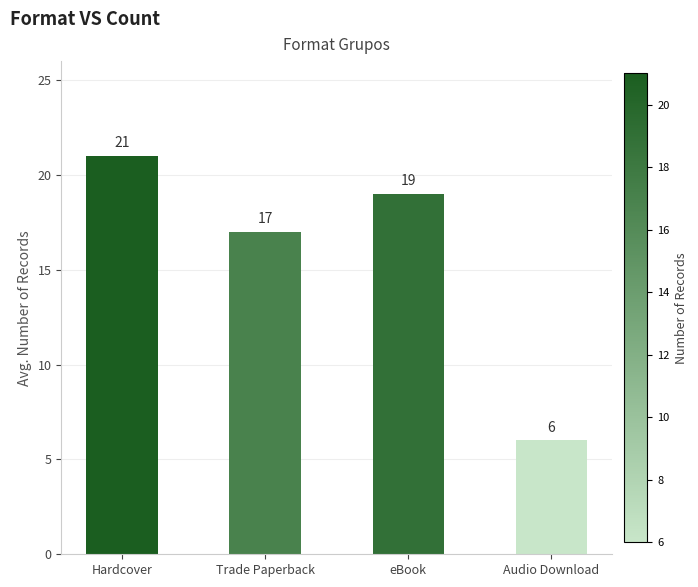

At which category does the chart reach its minimum across all series?

Audio Download